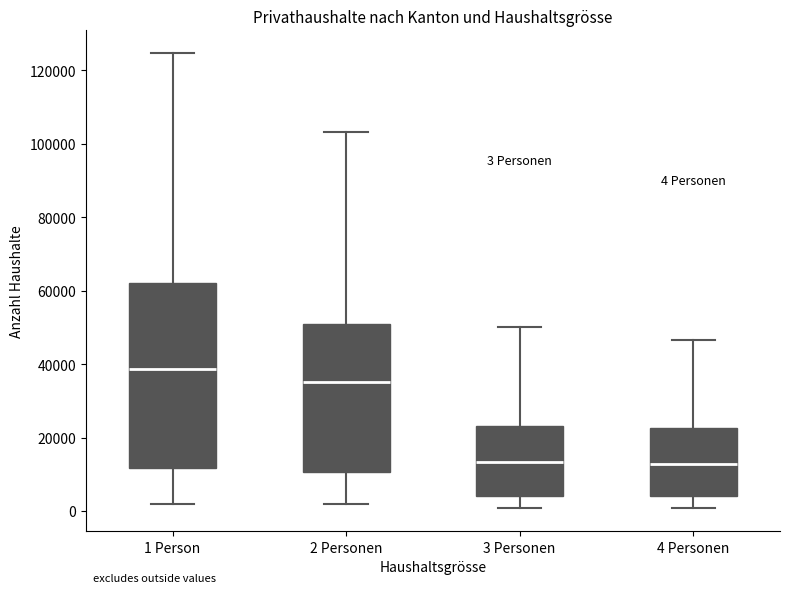

Which box's median line is the highest?

1 Person